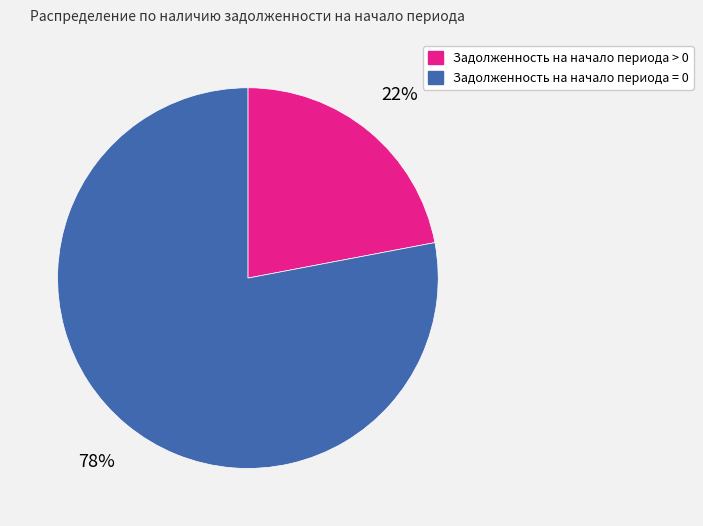

To the nearest percent, what percentage of the pie is Задолженность на начало периода = 0?

78%